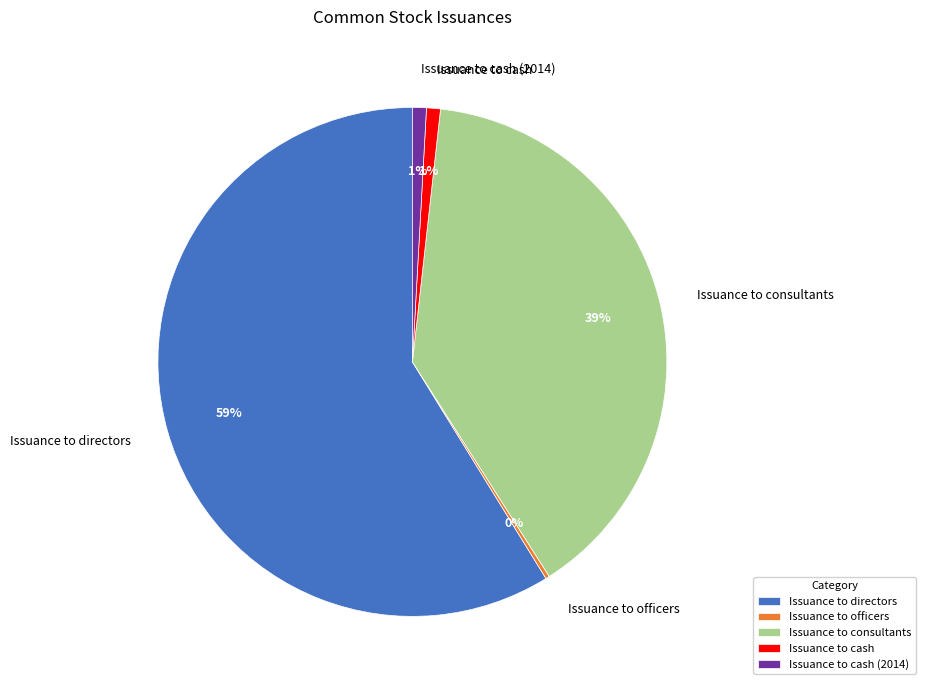

To the nearest percent, what is the average slice percentage?

20%